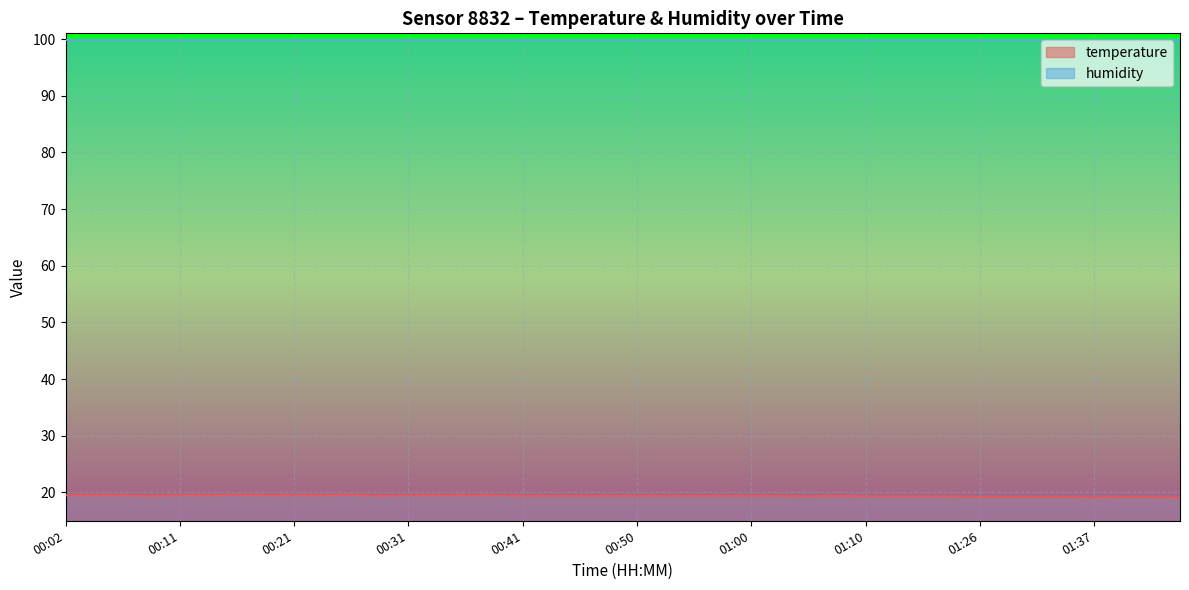

What is the change in value from 00:36 to 00:43?

-0.1